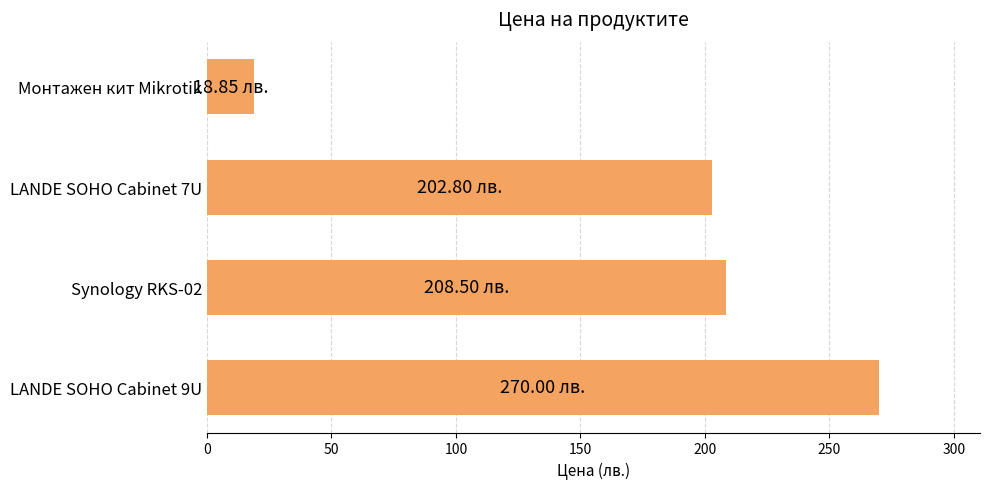

Does the chart contain any negative values?

No